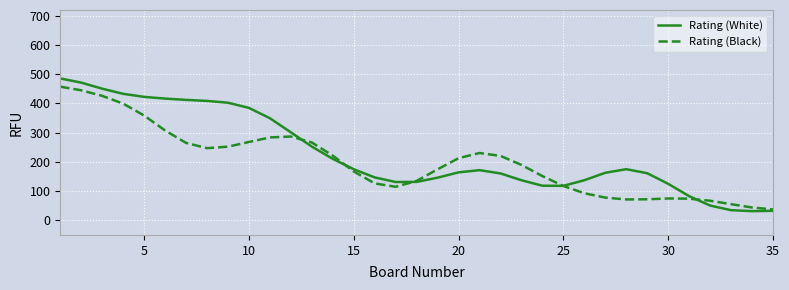

Which series has the widest spread of values?

Rating (White)